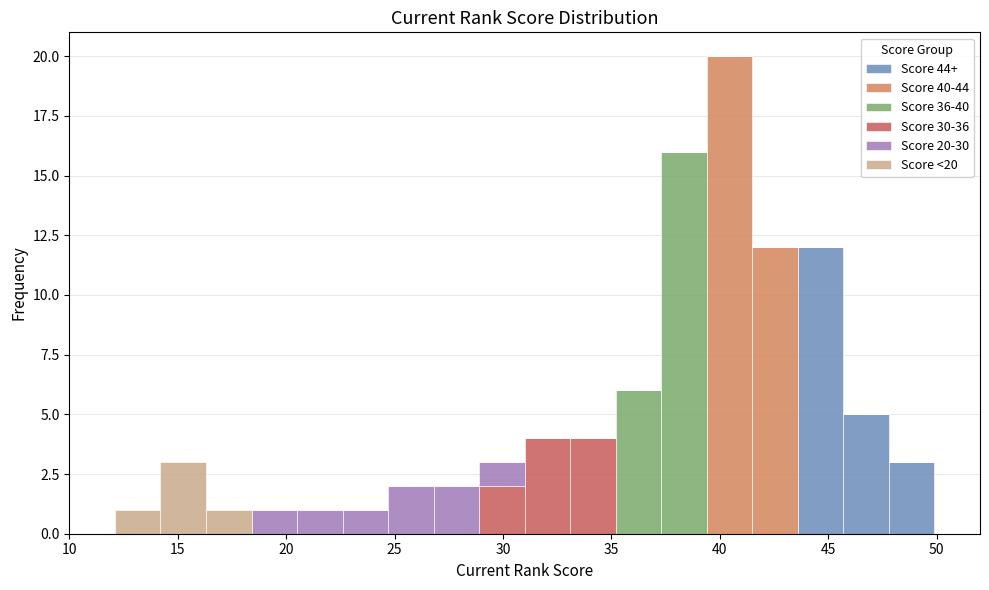

Which range on the x-axis has the tallest stacked bar (by total height)?

39.4 to 41.5